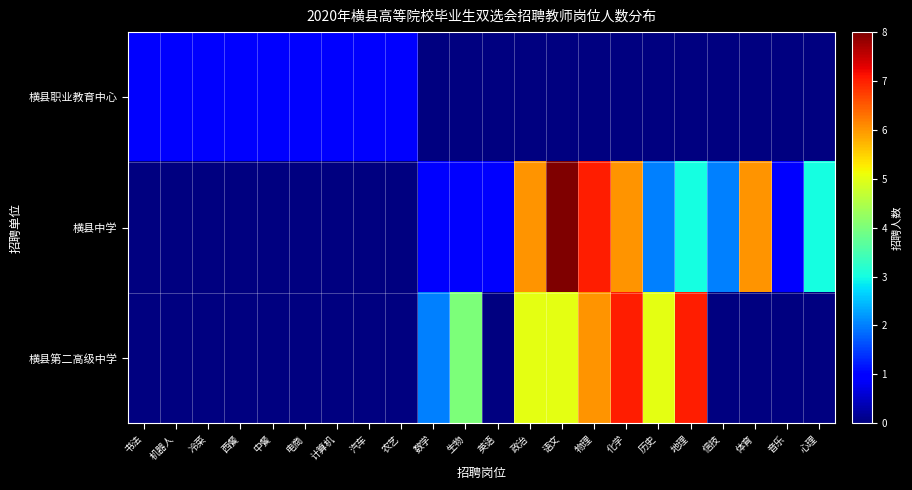

Which category has the lowest value across all series?

数学